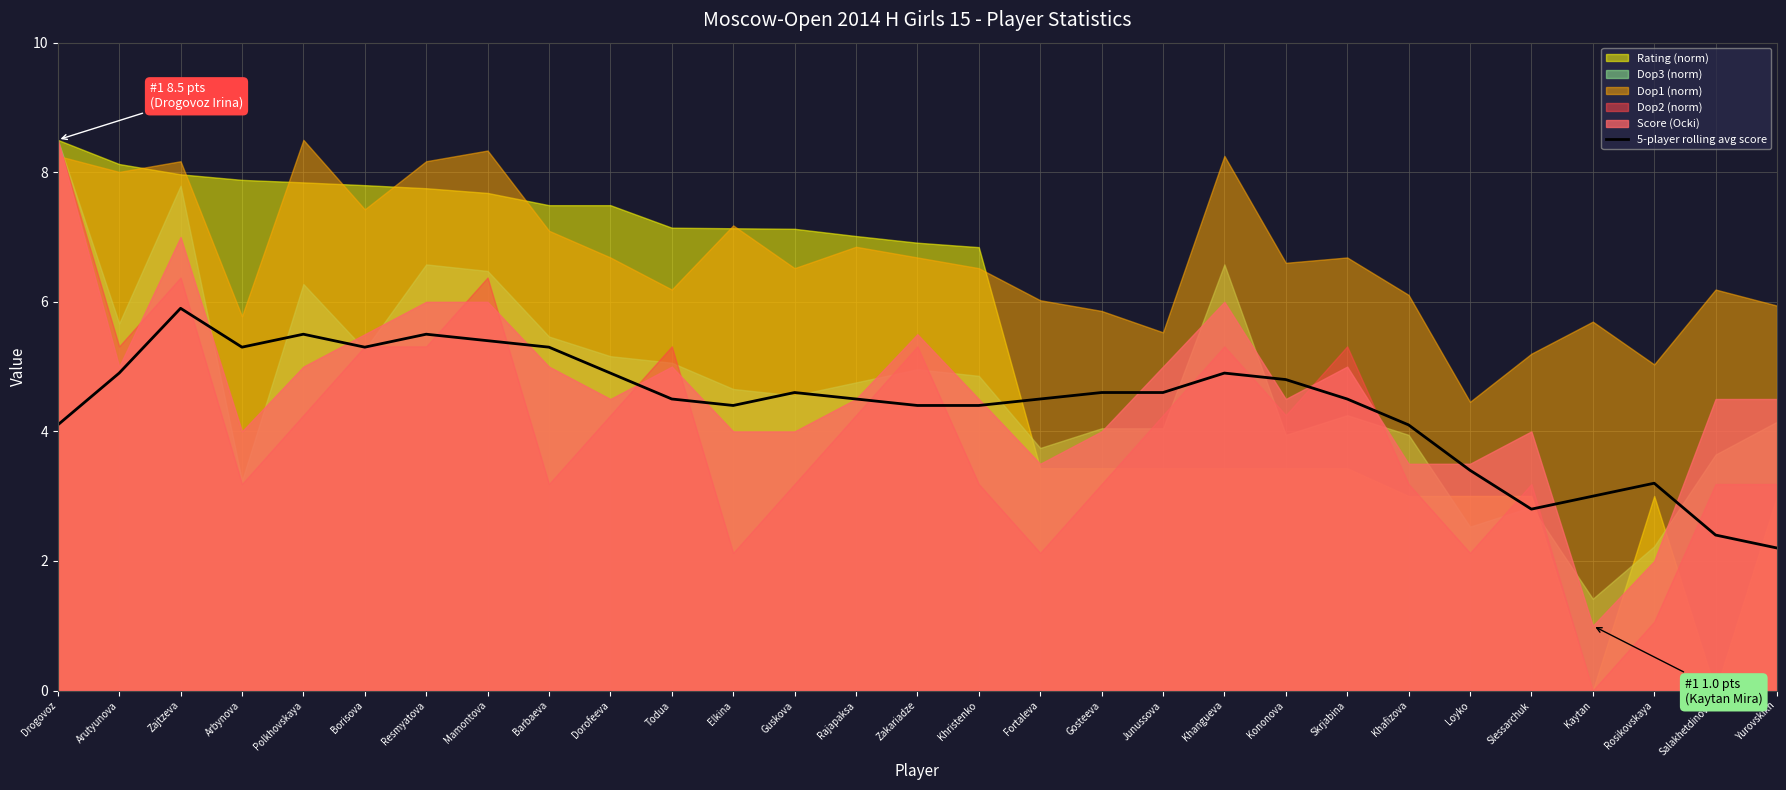

Is it true that the value at Junussova is 2.8?

False